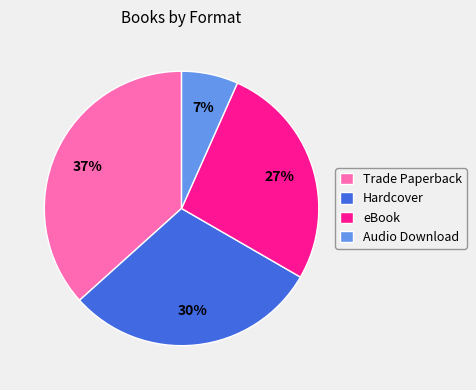

Rank the categories by value from lowest to highest.

Audio Download, eBook, Hardcover, Trade Paperback